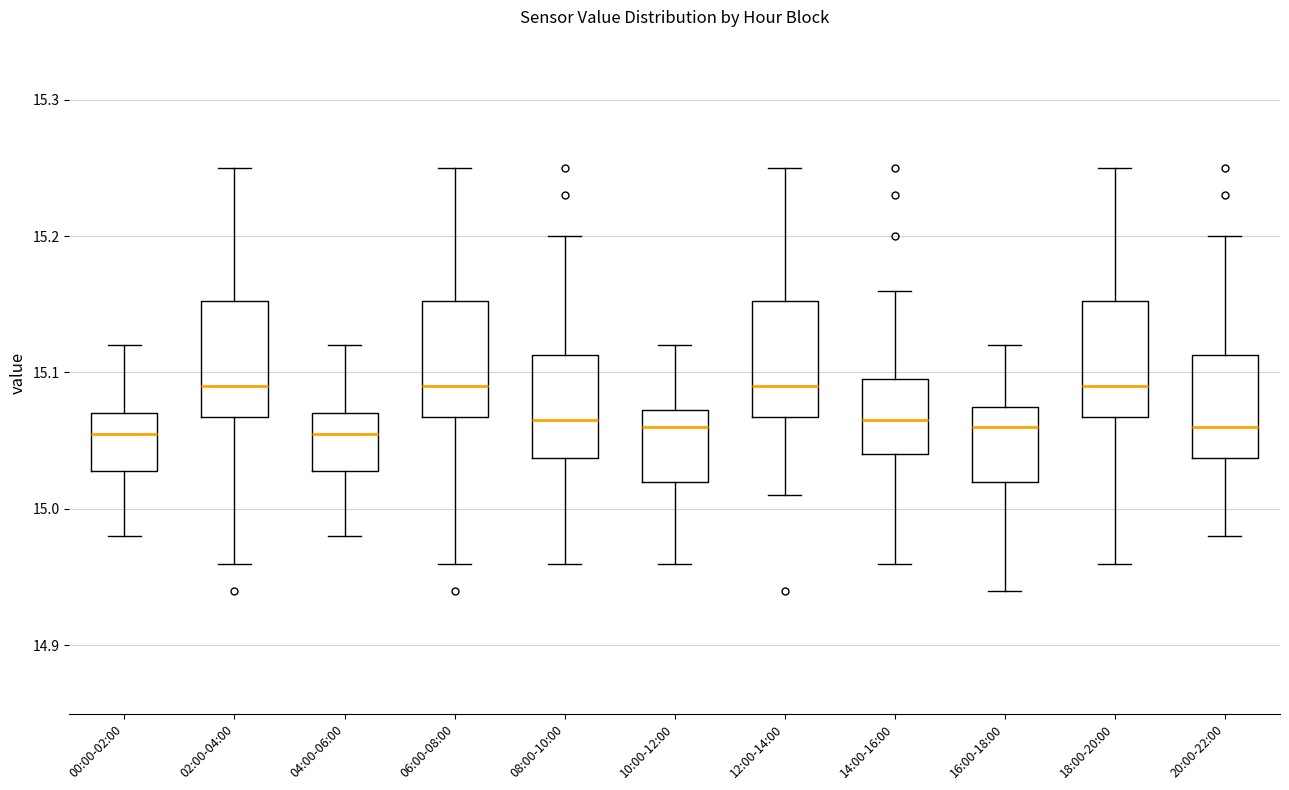

Where is the upper edge of the box for 14:00-16:00 on the y-axis? The values are not printed on the chart, so give them approximately, as read against the axis.

15.10